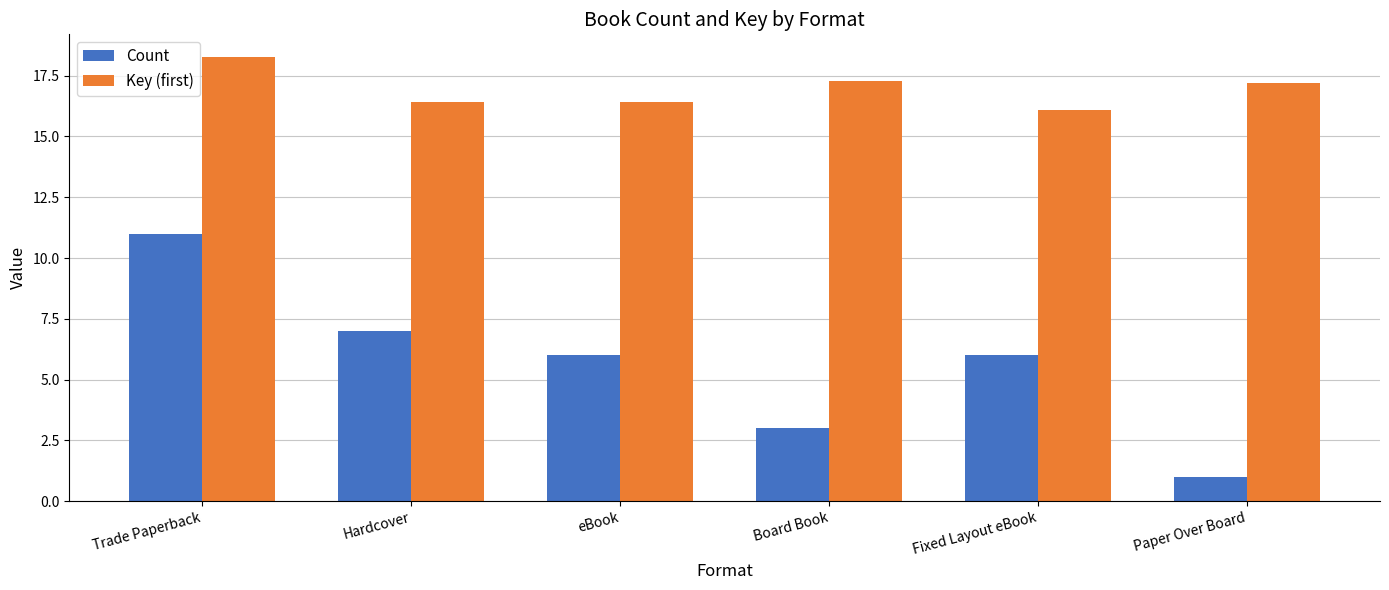

What is the label of the 4th bar from the right?

eBook